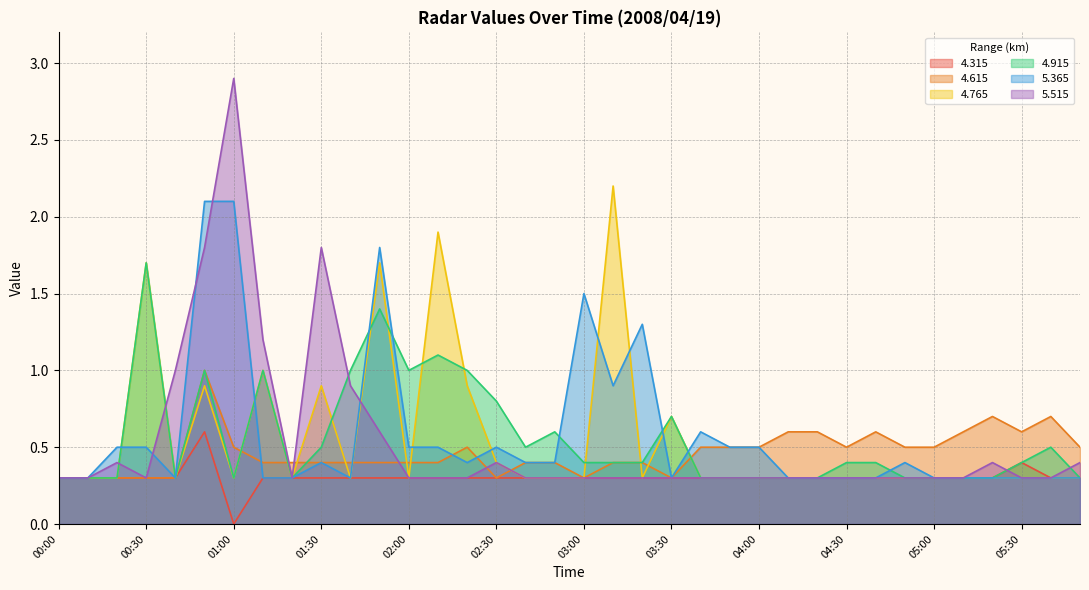

What is the spread (max minus min) of values at 00:20?

0.2